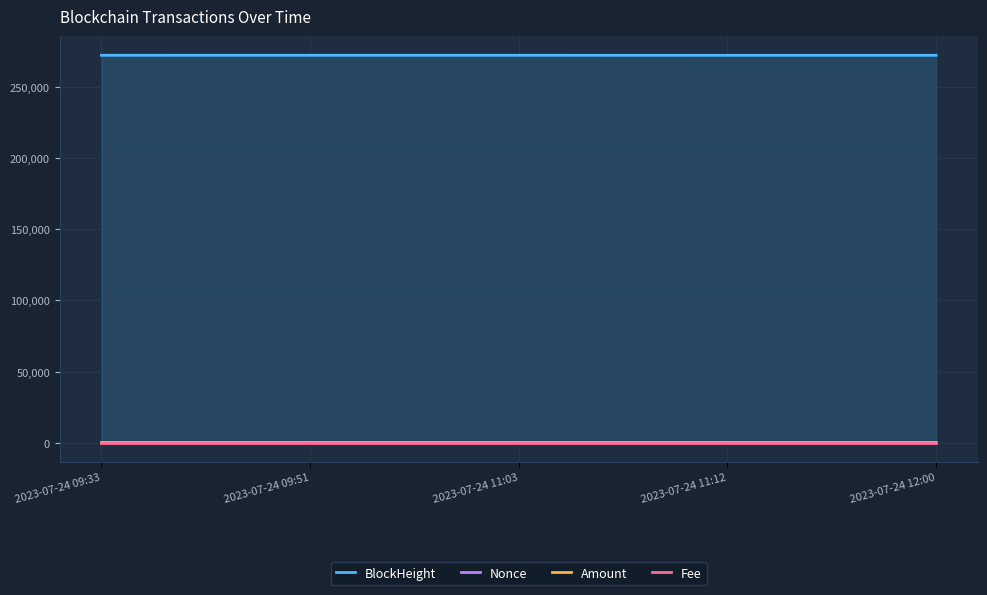

Reading right to left, transcribe all the data shown in this chart.

BlockHeight: 272288.0	272291.0	272305.0	272307.0	272317.0
Nonce: 8.0	9.0	11.0	12.0	0.0
Amount: 0.1	1.1	0.1	0.0	0.2
Fee: 0.0	0.0	0.0	0.0	0.0